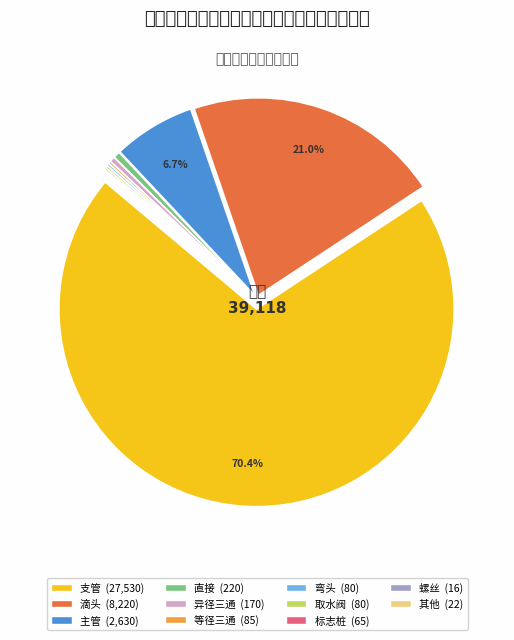

Does any single category account for the majority?

Yes